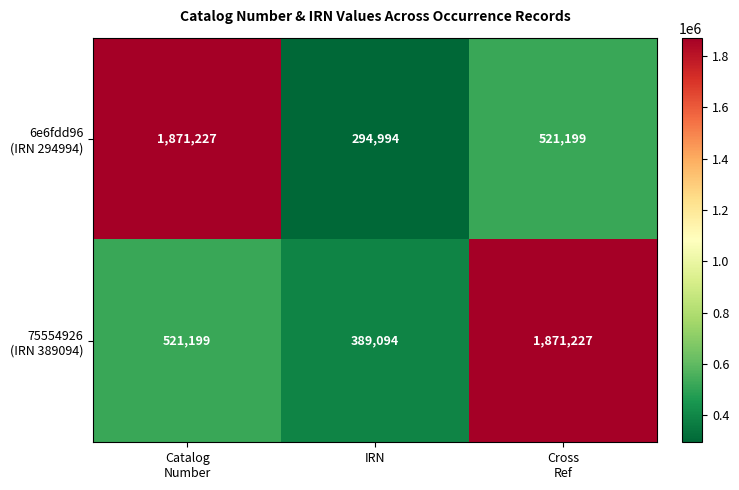

Which label corresponds to the smallest value in the chart?

IRN